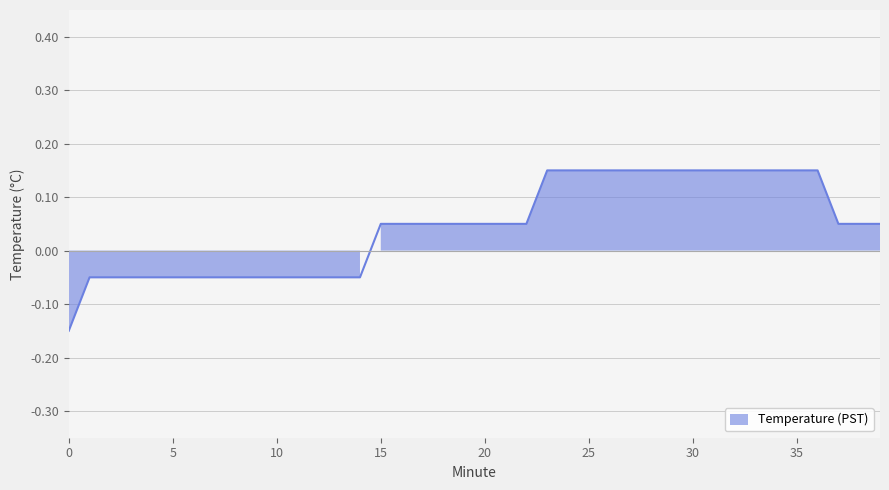

True or false: the data shows -0.1 at 13.

True